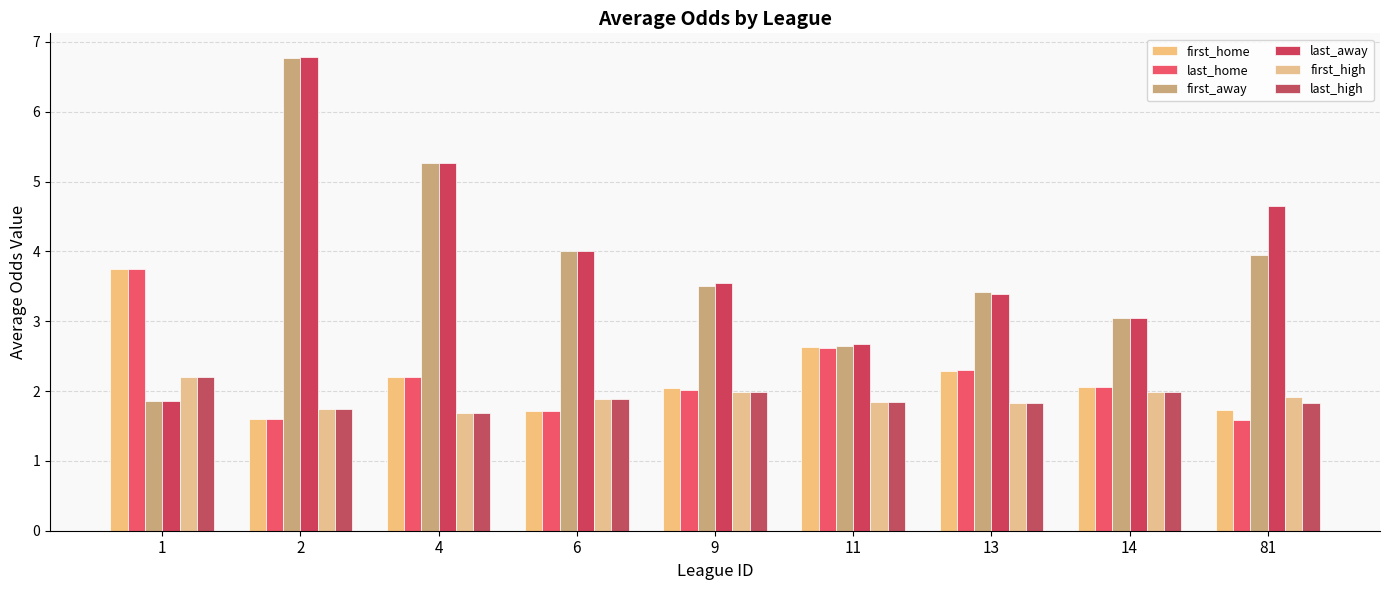

How many groups of bars are there?

9